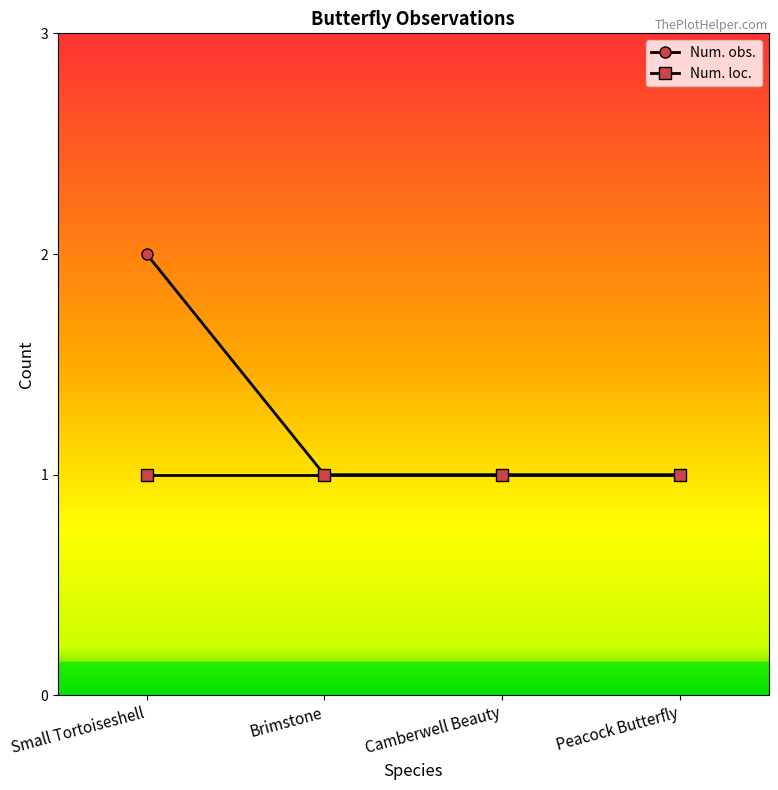

Reading left to right, list all the values displayed in this chart.

Num. obs.: 2	1	1	1
Num. loc.: 1	1	1	1